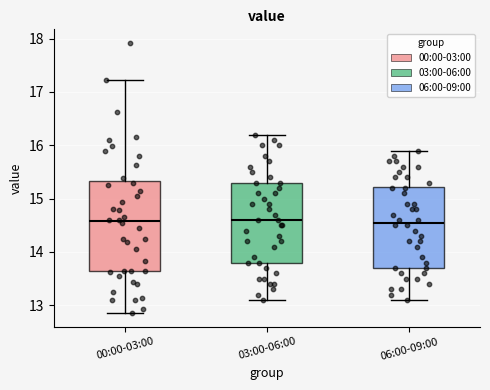

Comparing the boxes themselves (not the whiskers), which one is the tallest?

00:00-03:00